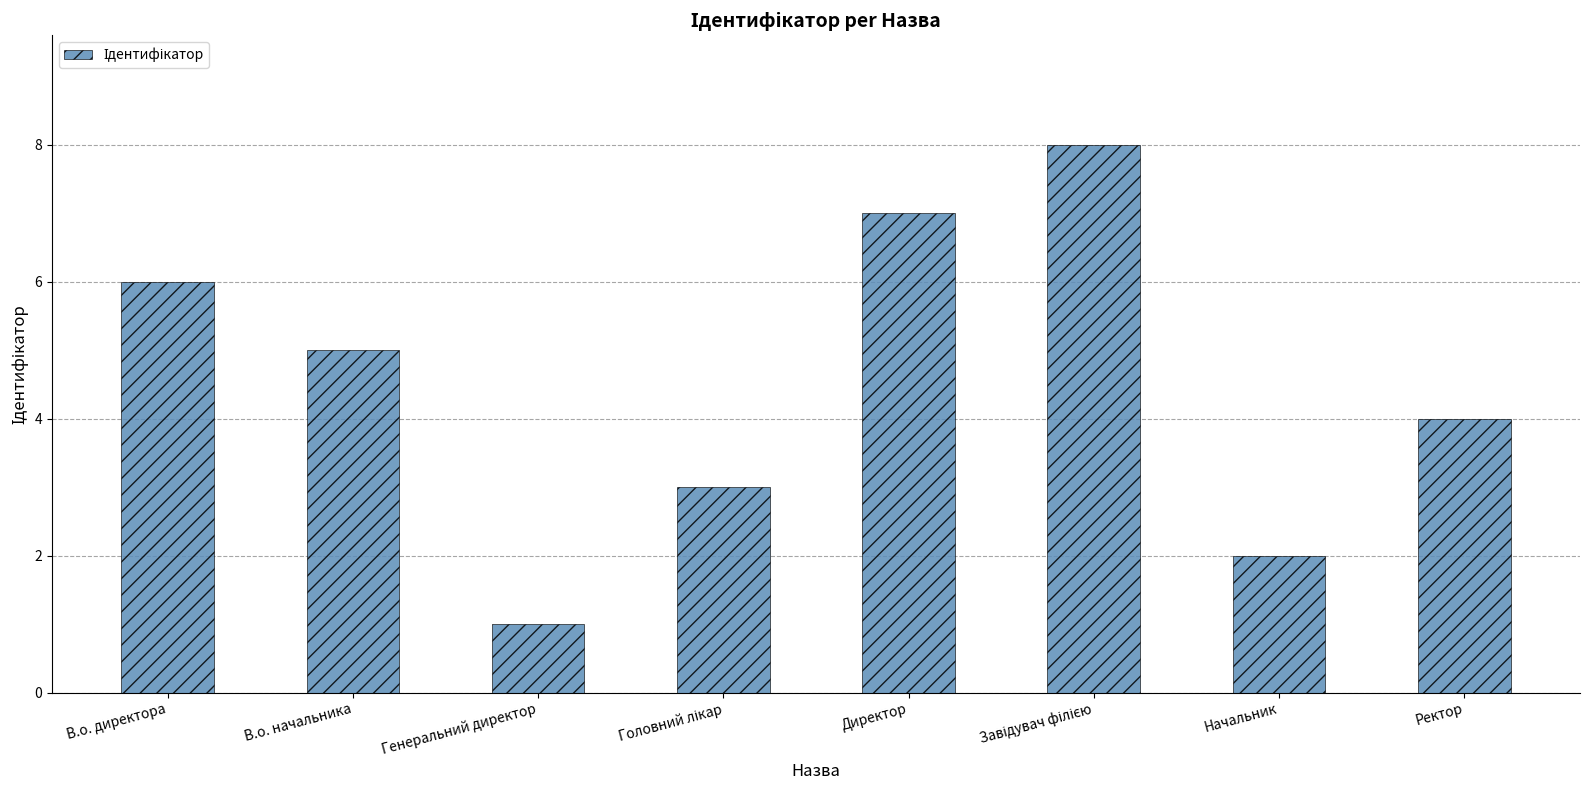

What position from the left is В.о. директора?

1